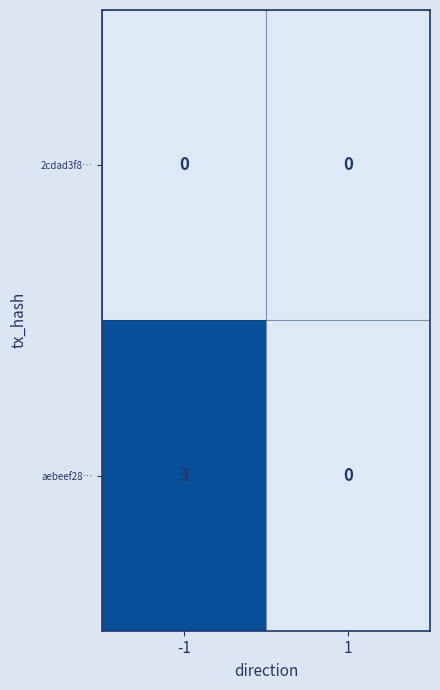

What is the difference between the highest and lowest values at -1?

3